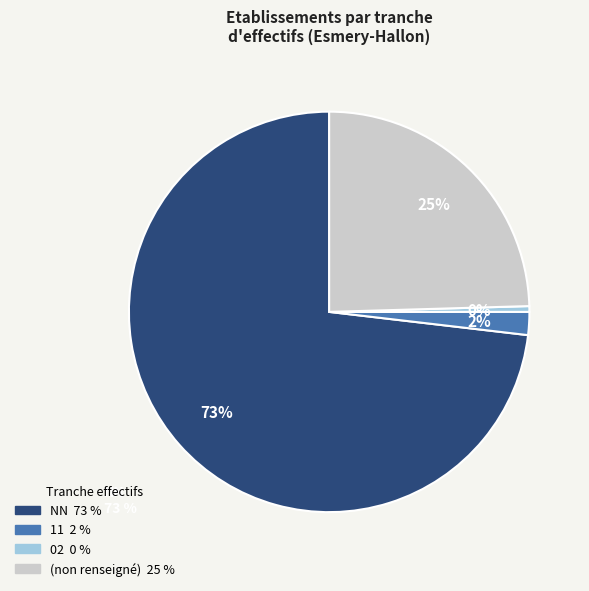

To the nearest percent, what is the difference between the largest and smallest slice percentages?

73%